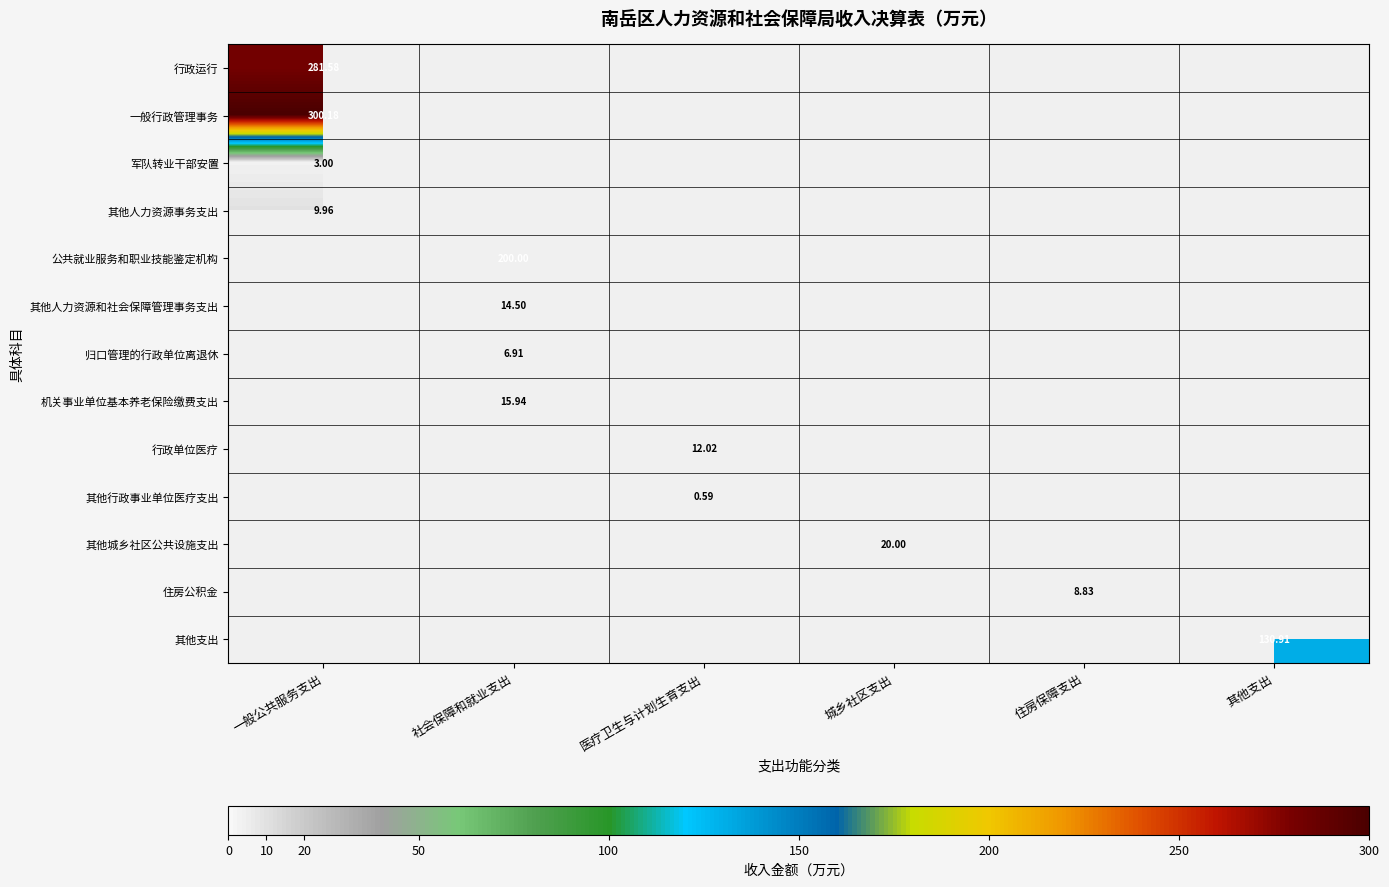

How many data points does each series have?

6